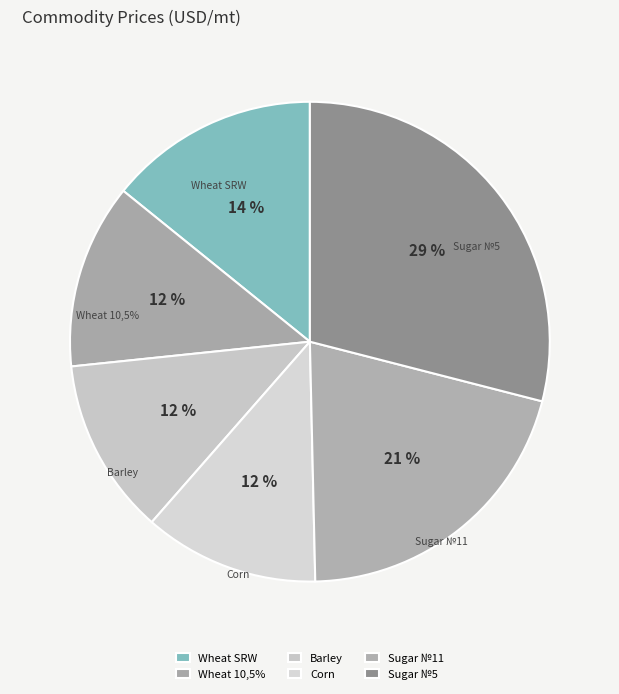

How many segments does this pie chart have?

6